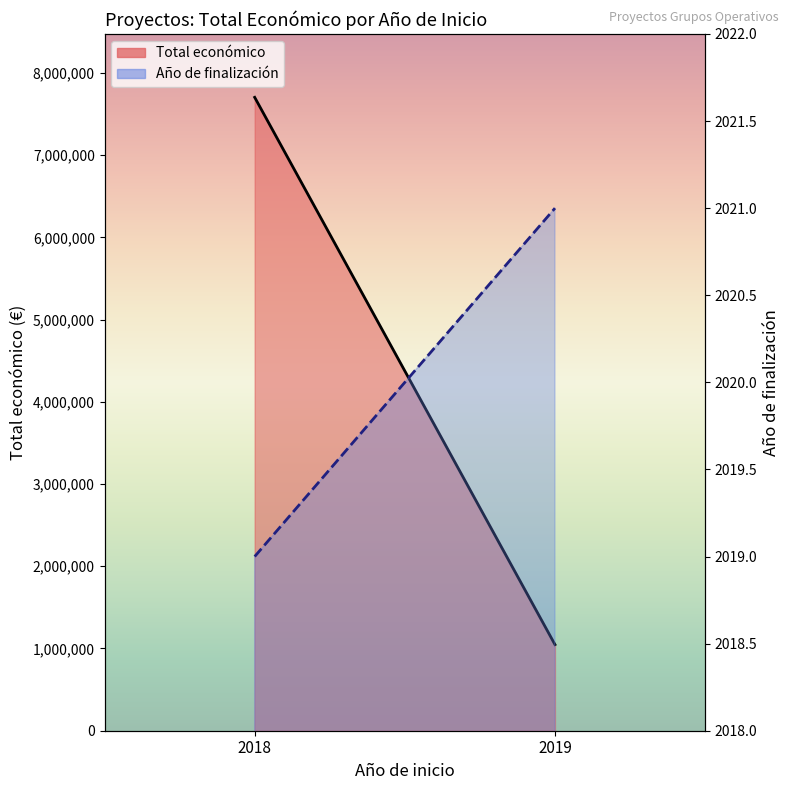

Reading left to right, transcribe all the data shown in this chart.

Total económico (line): 2018=7702318	2019=1047442
Año de finalización (line): 2018=2019	2019=2021